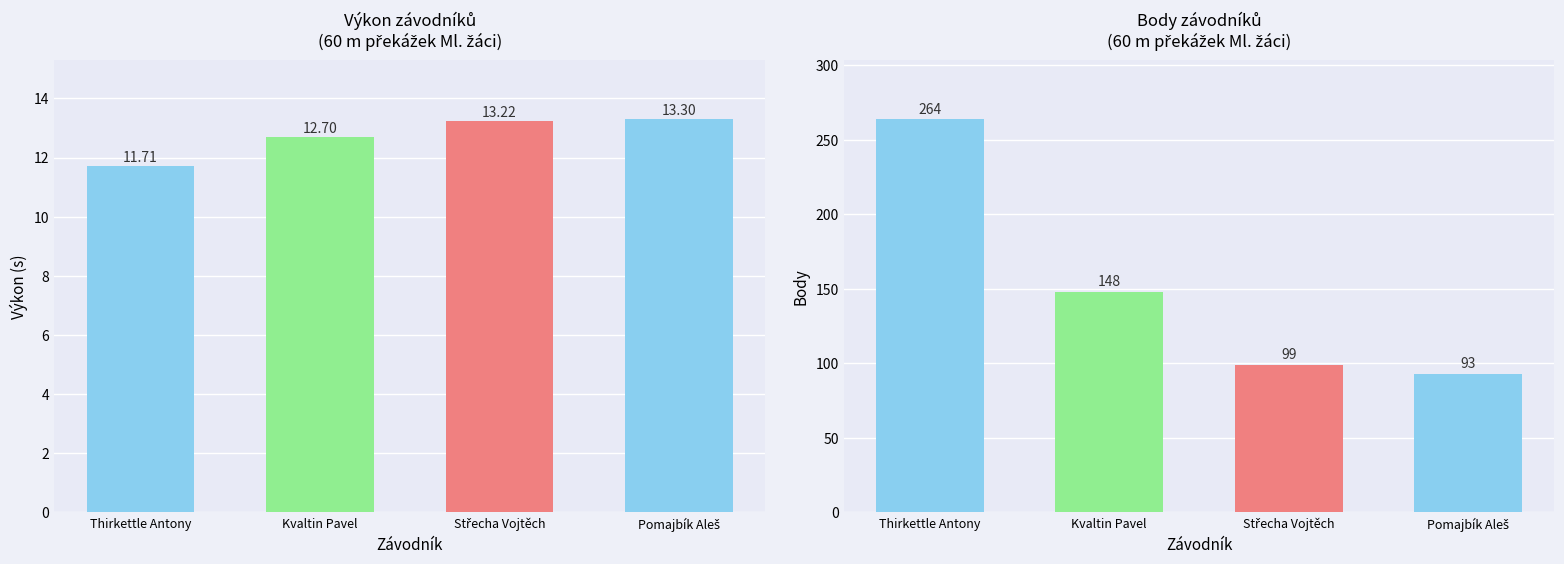

What is the minimum value shown in the chart?

11.7